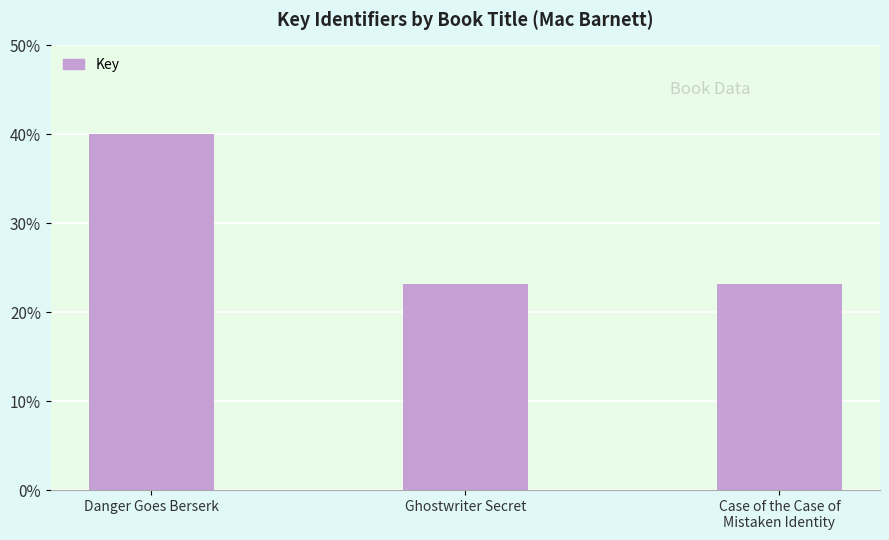

The value at Danger Goes Berserk is 40.0. True or false?

True